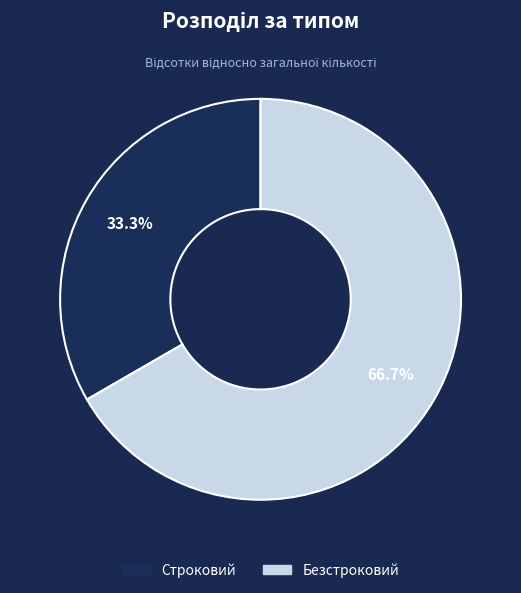

Count the number of slices in the pie.

2